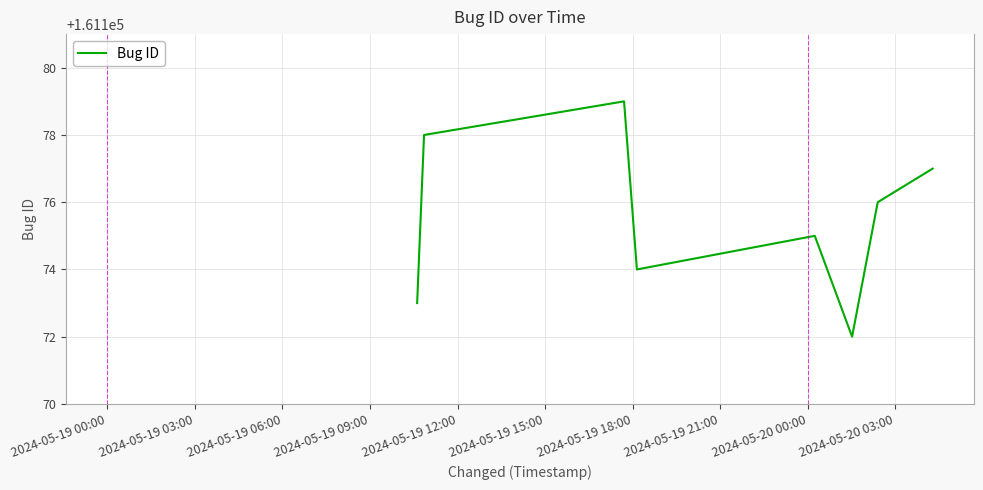

True or false: there are more than 0 points higher than both neighbors.

True